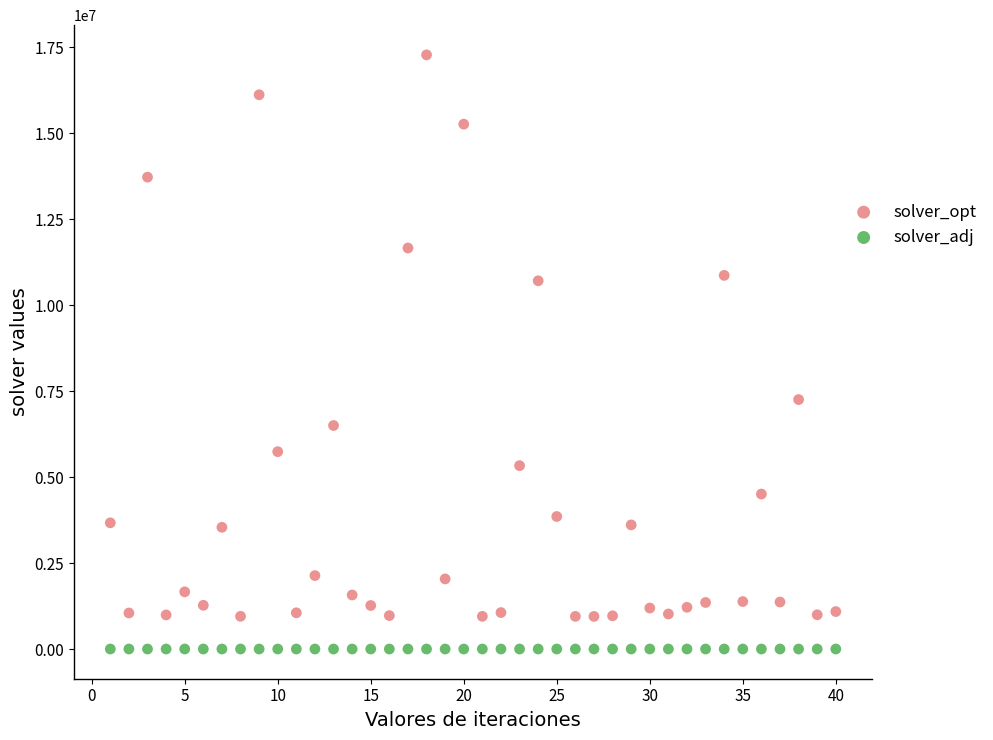

Which series has the largest Y range (max minus min)?

solver_opt